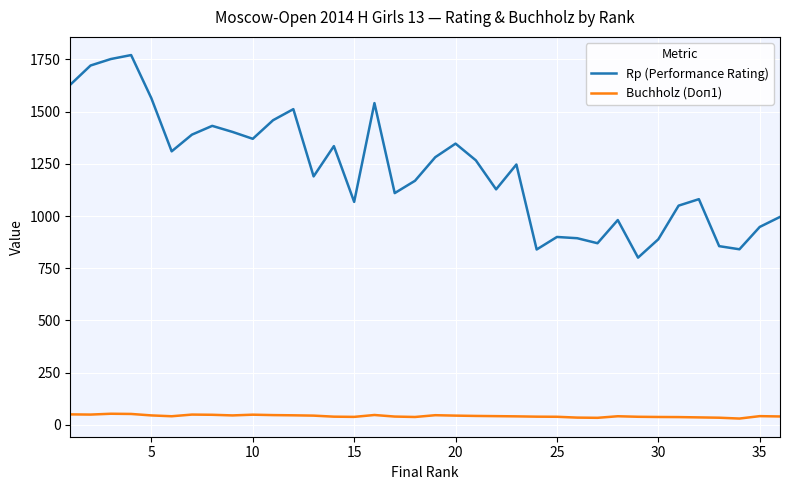

What is the greatest value displayed?

1771.0